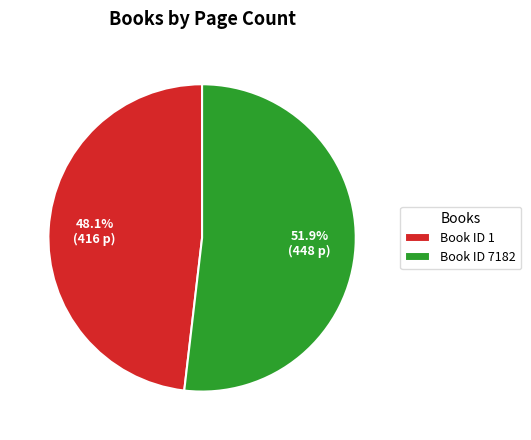

Count the number of slices in the pie.

2